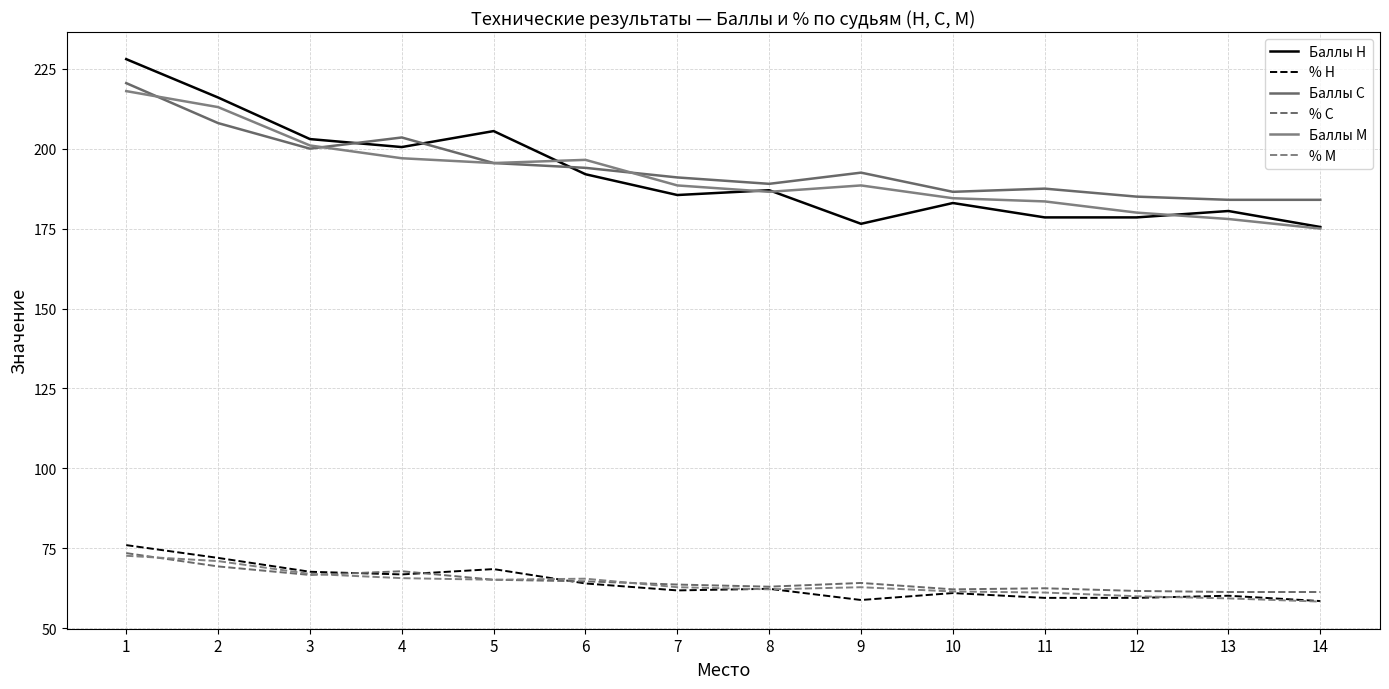

Does the chart have visible grid lines?

Yes